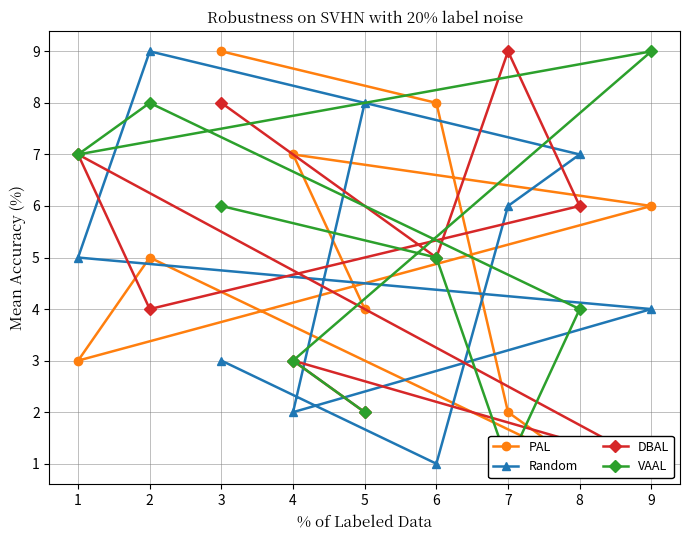

What is the difference between the maximum and minimum values in the VAAL series?

8